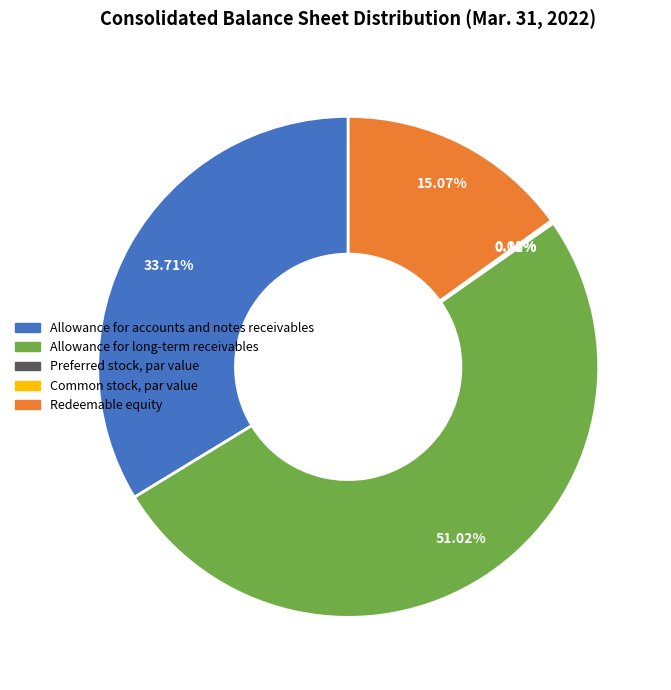

What is the largest slice in the pie chart?

Allowance for long-term receivables